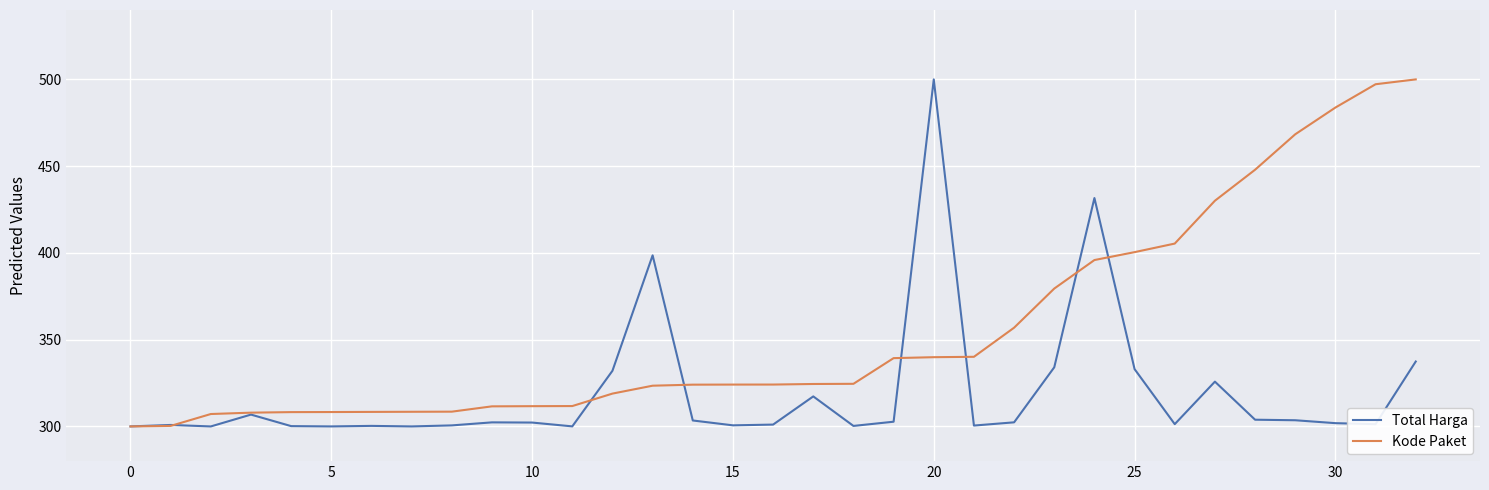

Rank the series by their average value, from highest to lowest.

Kode Paket, Total Harga